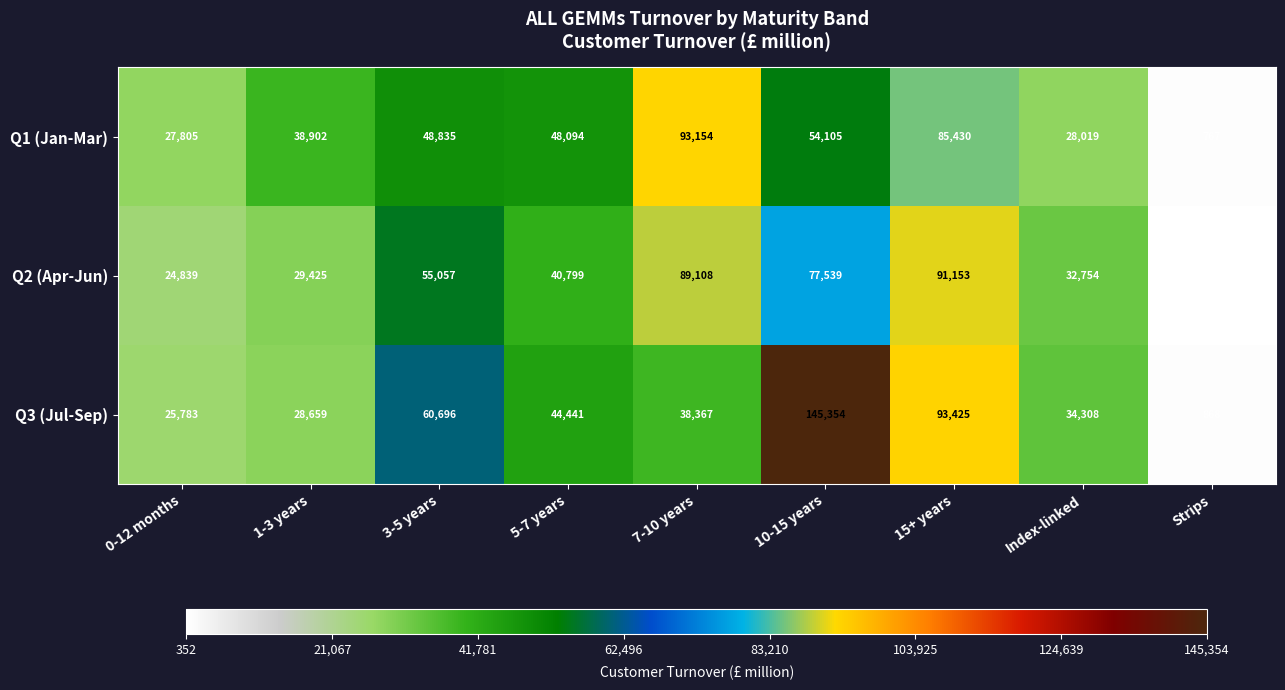

What is the greatest value displayed?

145354